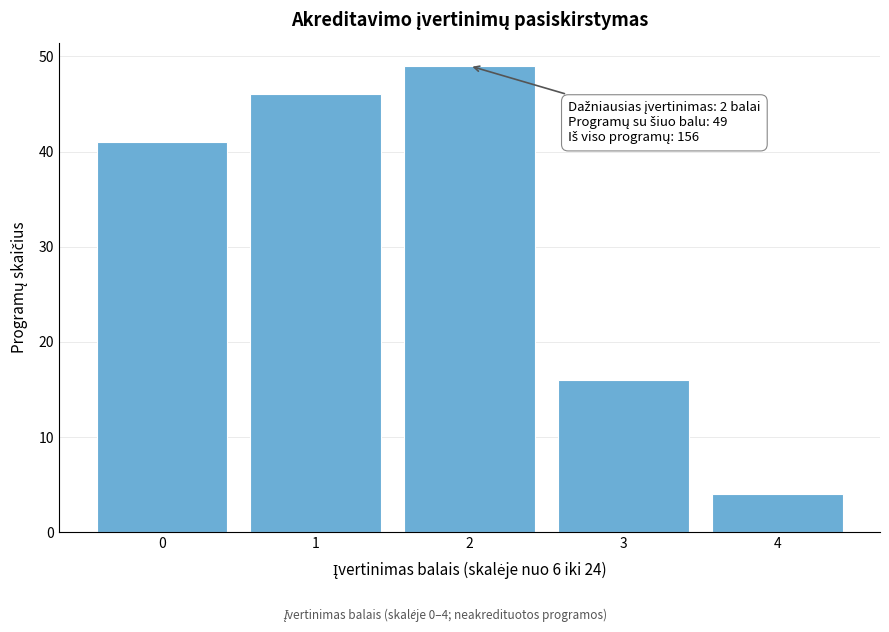

Reading left to right, what are all the values shown in this chart?

0=41	1=46	2=49	3=16	4=4